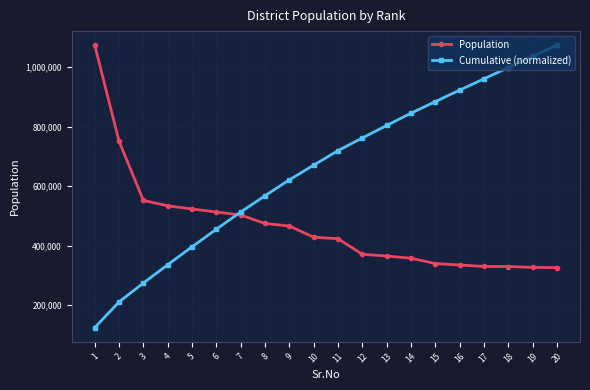

What is the approximate value of Population at 7?

502900.0